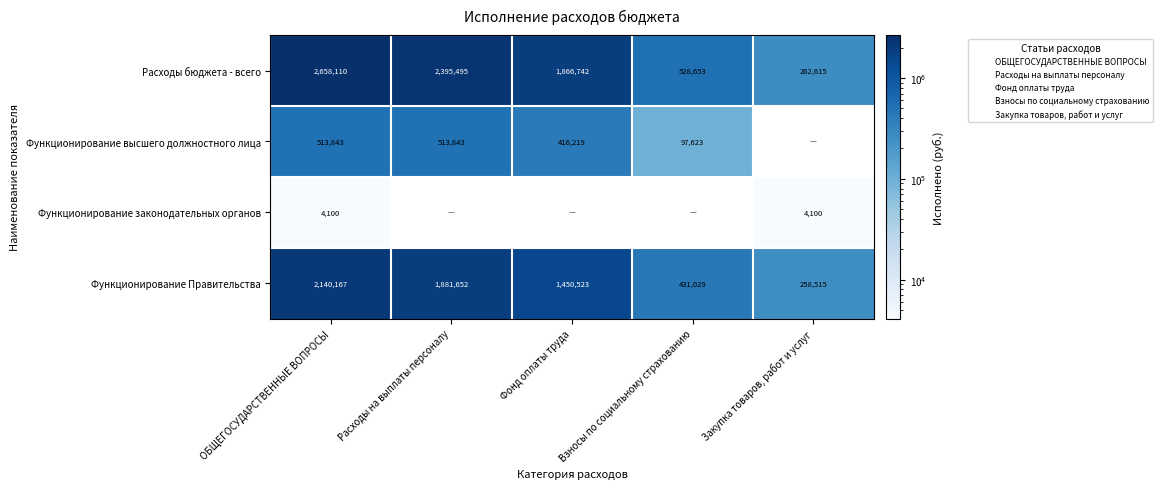

Is it true that Функционирование высшего должностного лица equals 97623.5 at Взносы по социальному страхованию?

True